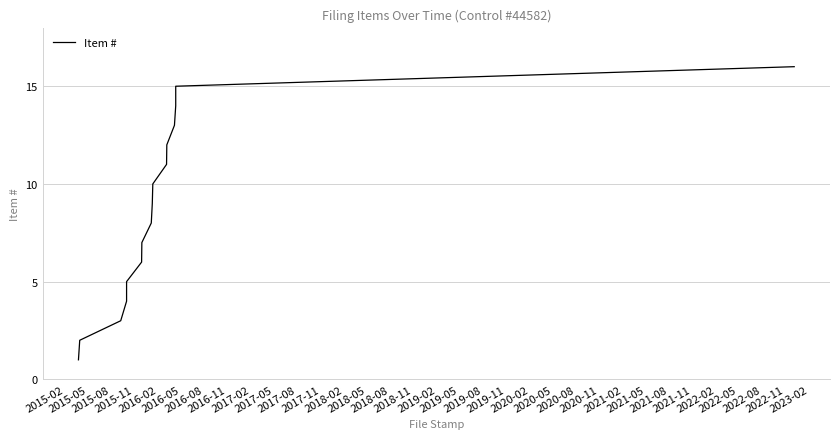

How many lines are shown in the chart?

1